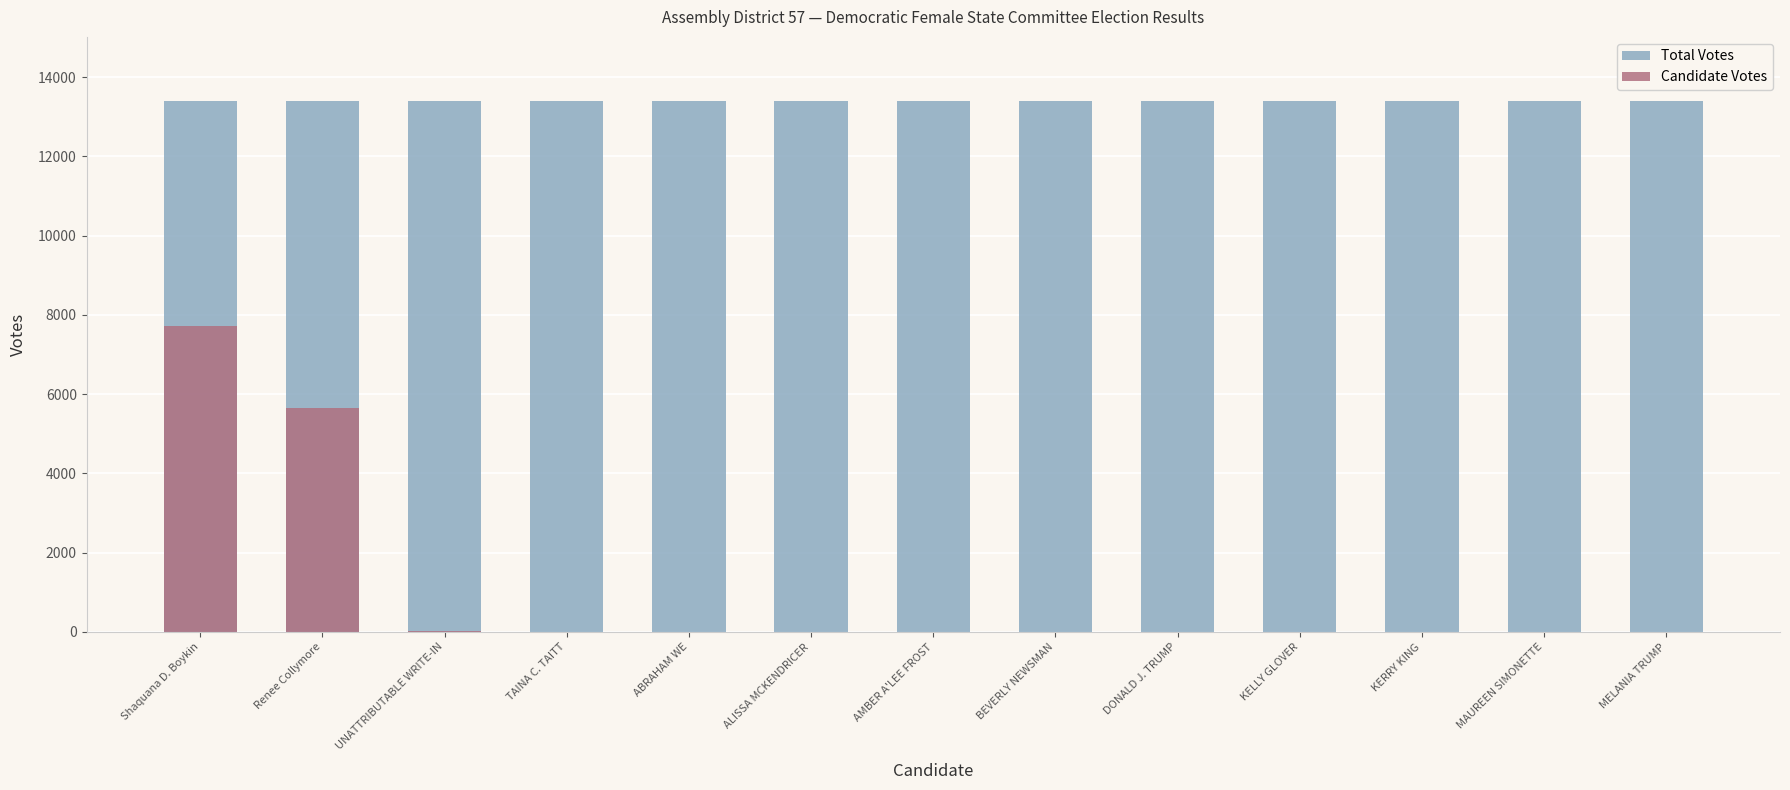

Is the value of Total Votes at AMBER A'LEE FROST greater than the value of Candidate Votes at ABRAHAM WE?

Yes